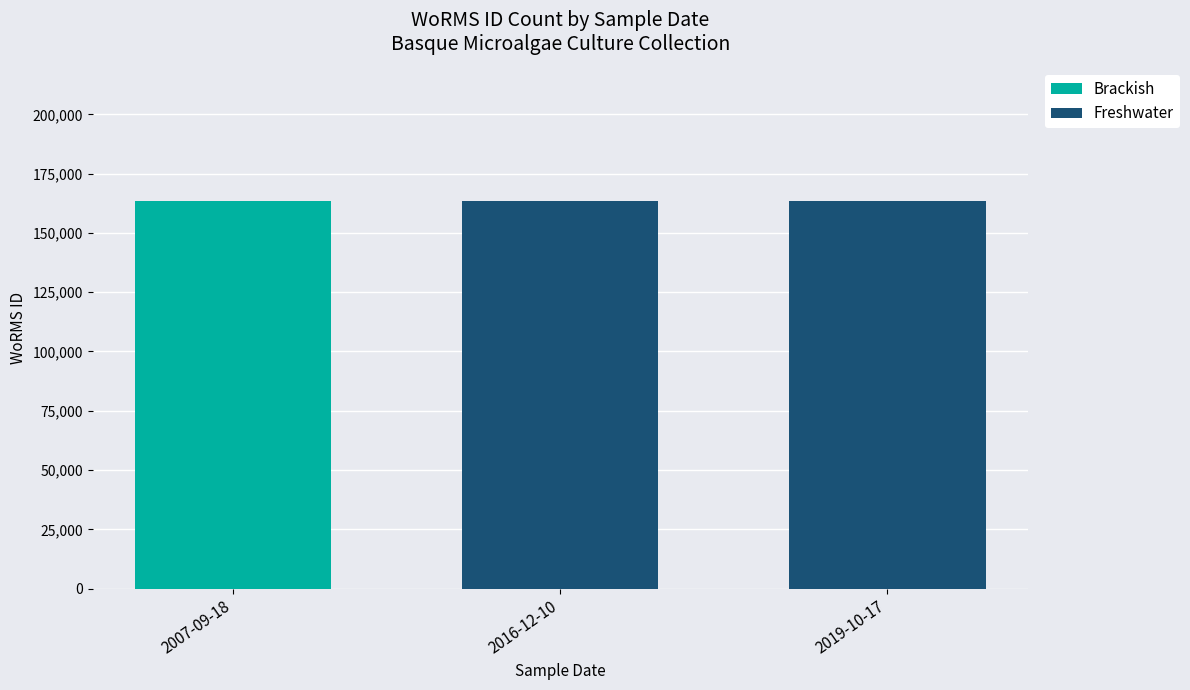

Reading left to right, transcribe the values for Brackish.

2007-09-18=163489	2016-12-10=0	2019-10-17=0